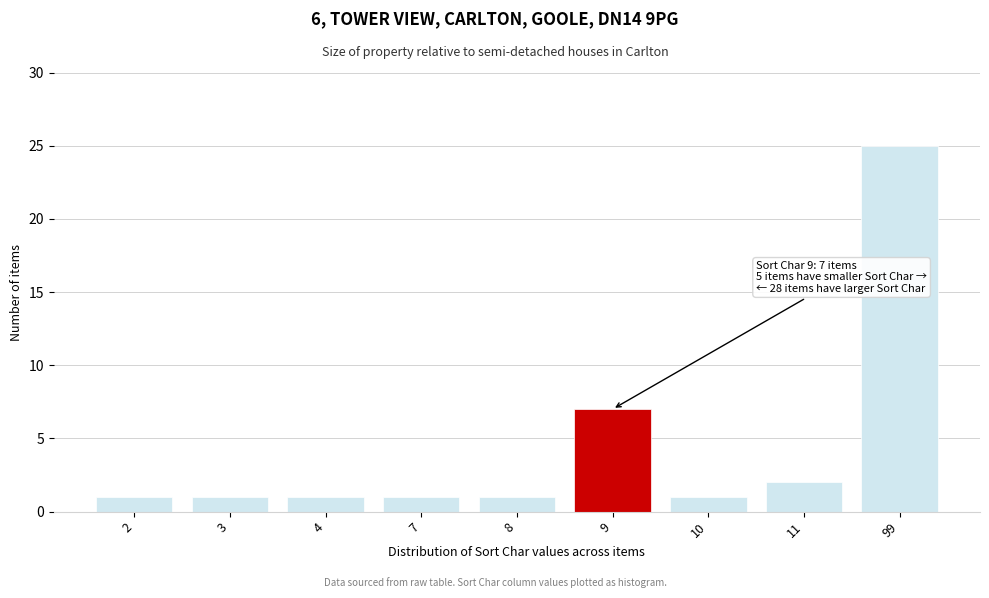

Reading left to right, transcribe all the data shown in this chart.

1	1	1	1	1	7	1	2	25